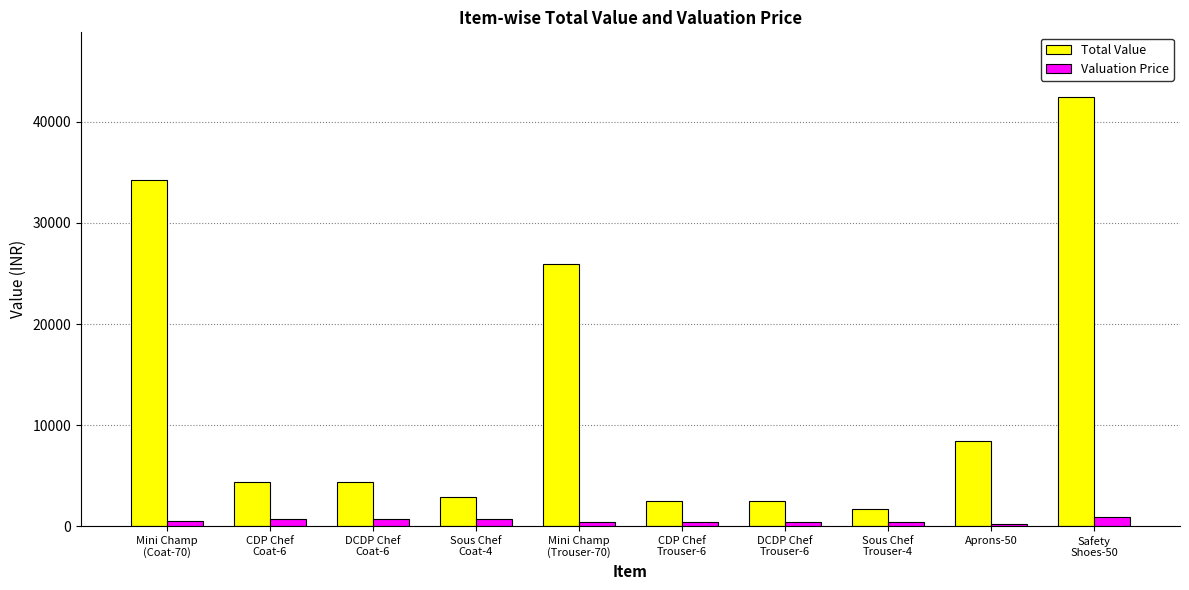

At which label is Total Value closest to 22090?

Mini Champ
(Trouser-70)